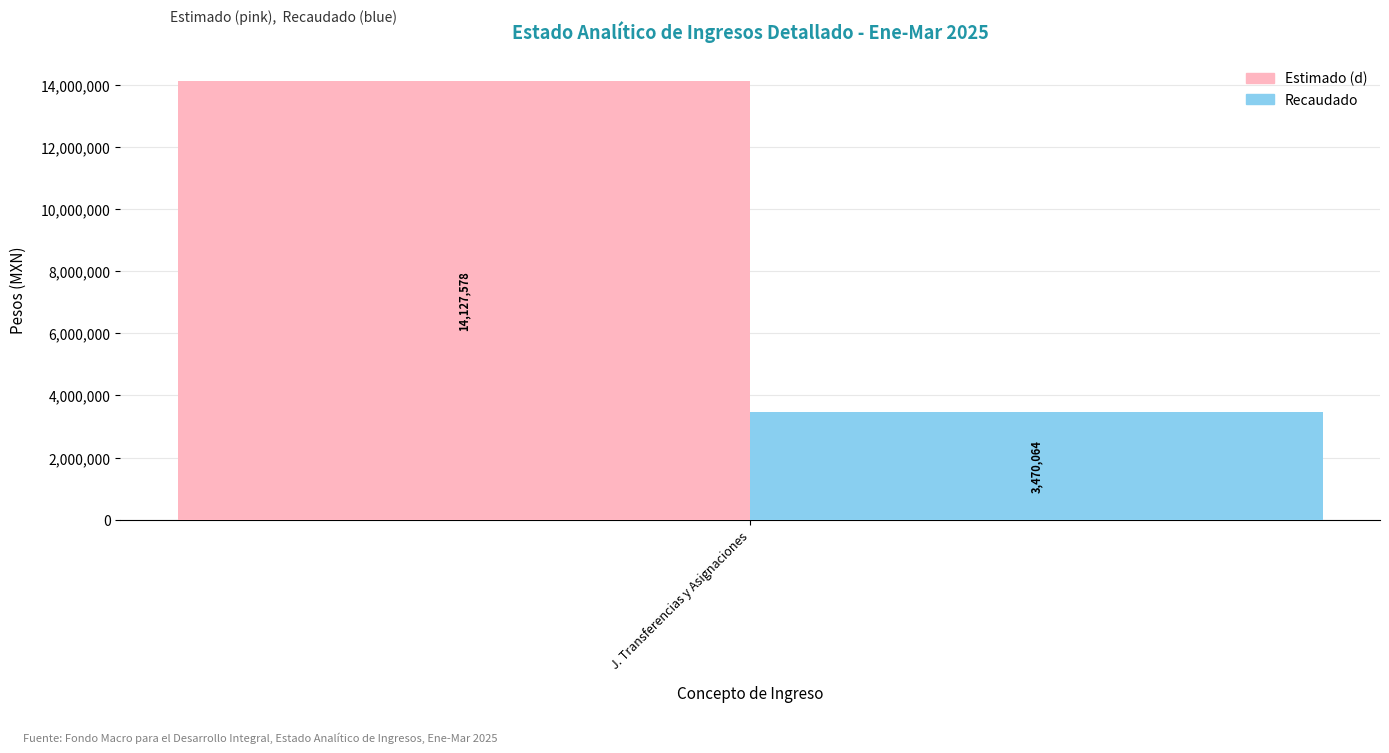

Rank the categories by Recaudado value from highest to lowest.

J. Transferencias y Asignaciones